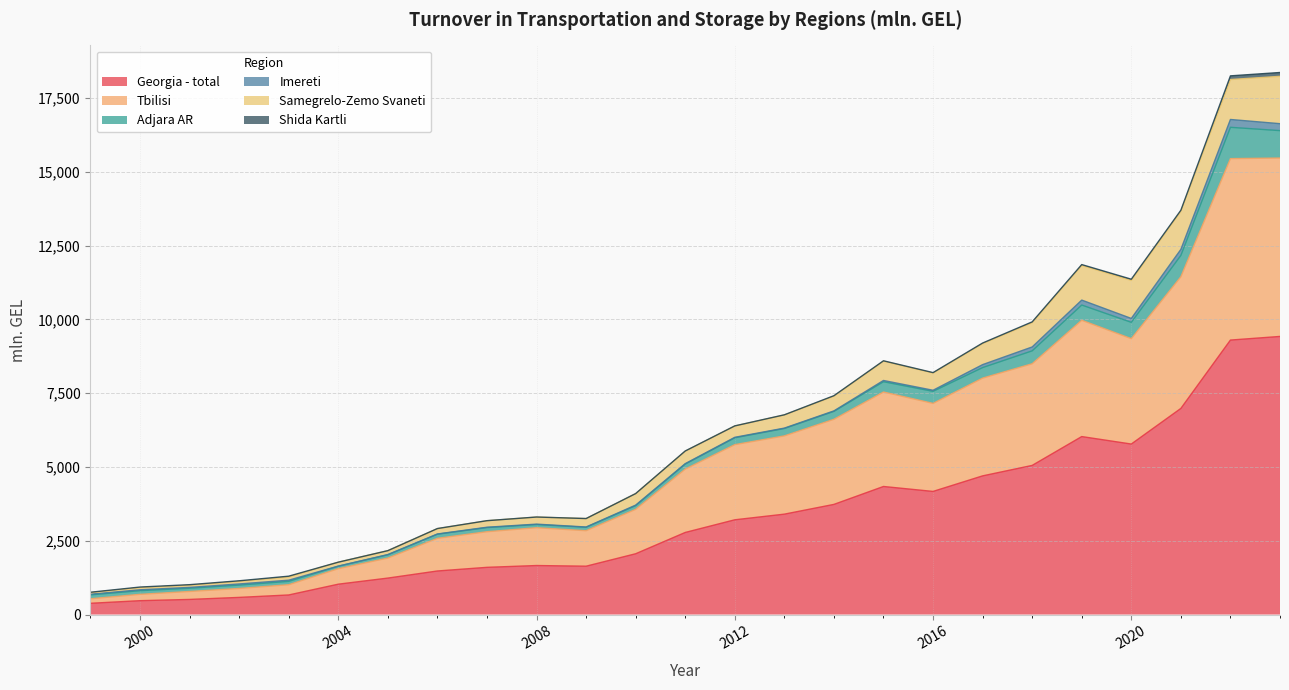

Count the number of data series in this chart.

6